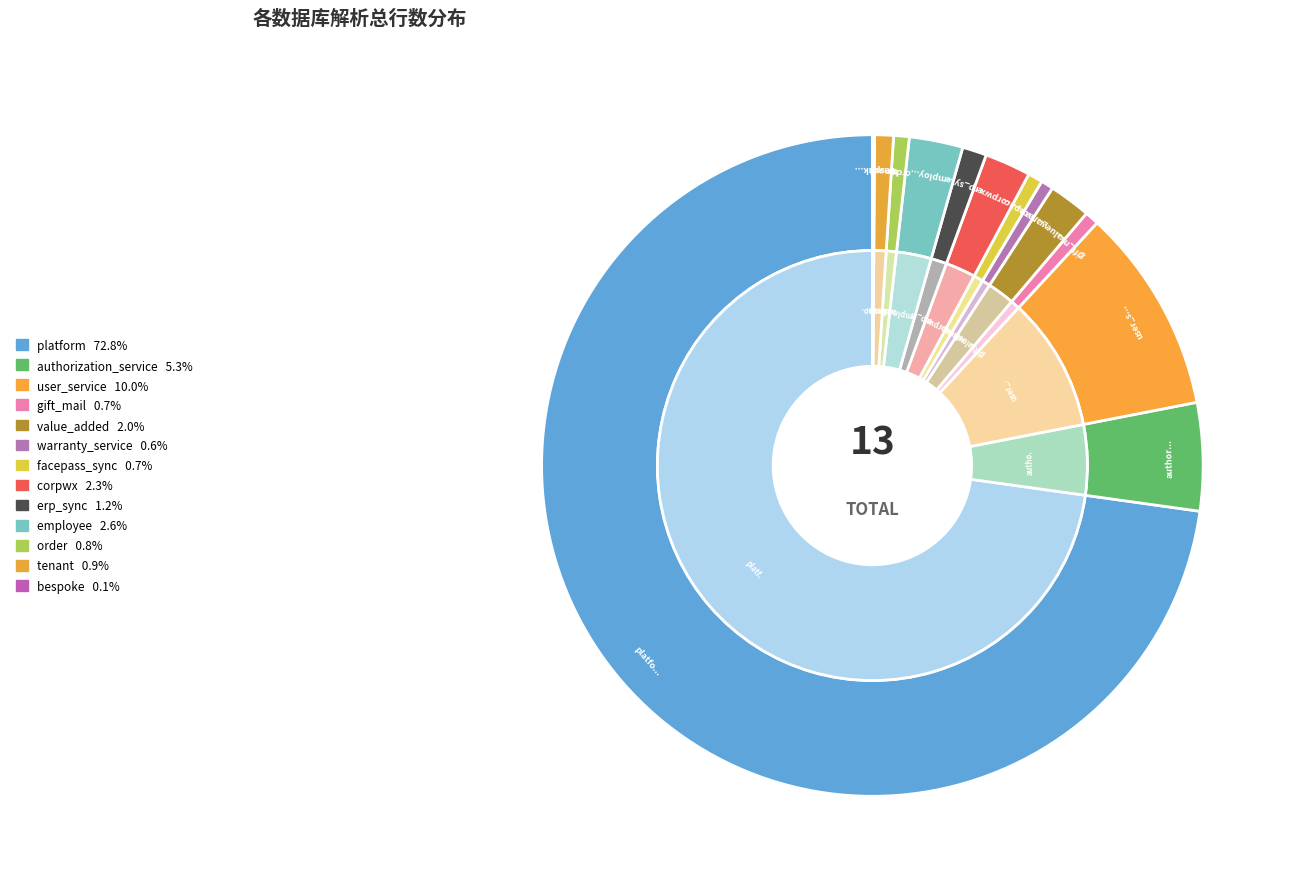

Is it true that corpwx is 2% of the pie?

True